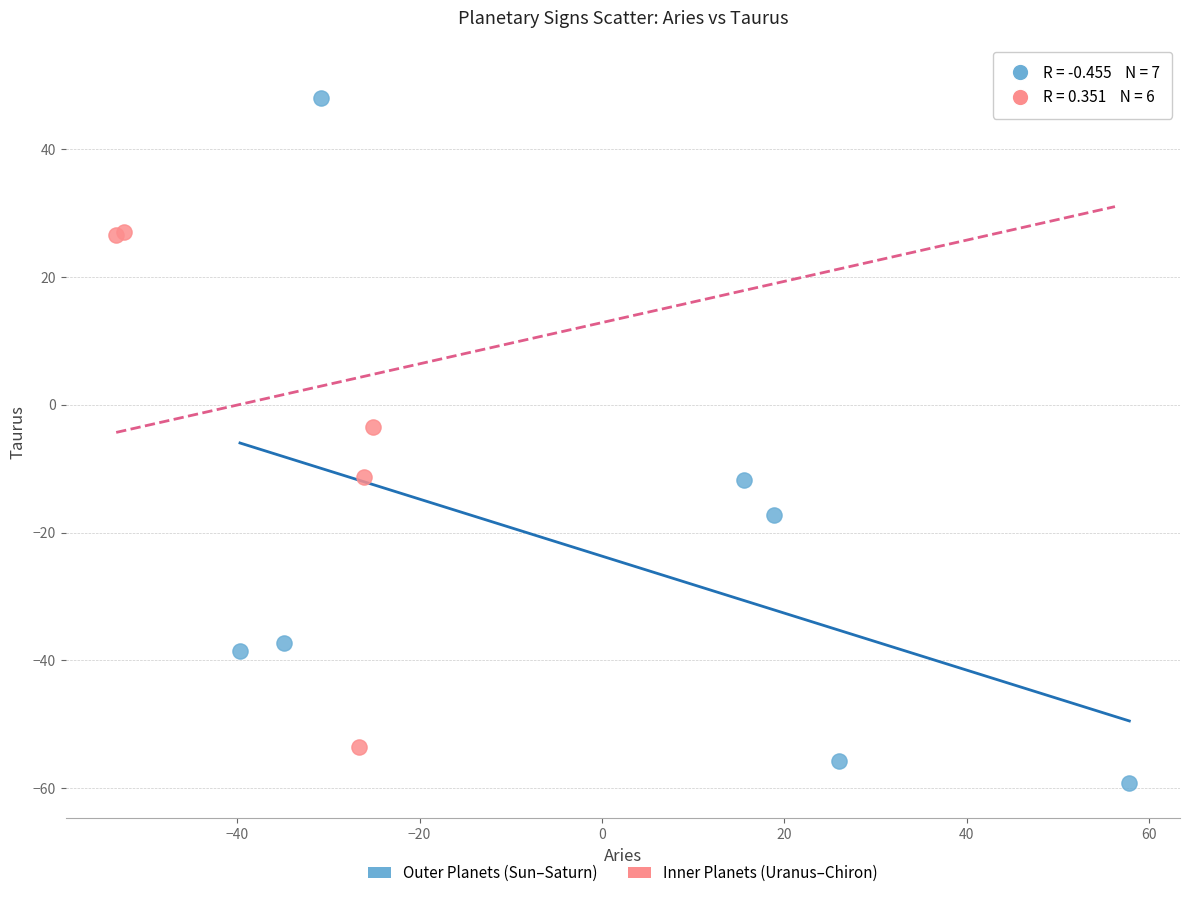

Which series reaches the minimum Y coordinate?

Outer Planets (Sun–Saturn)